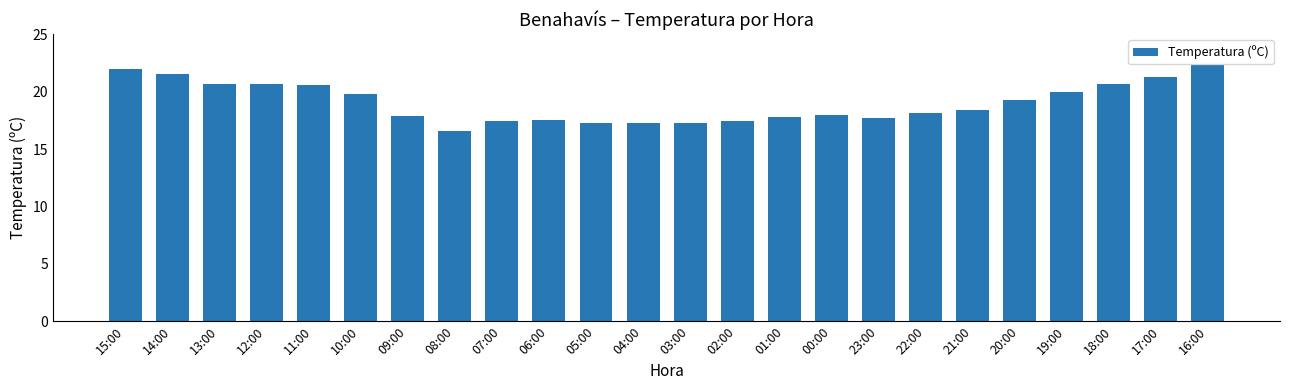

What is the value of the 3rd bar from the left?

20.7